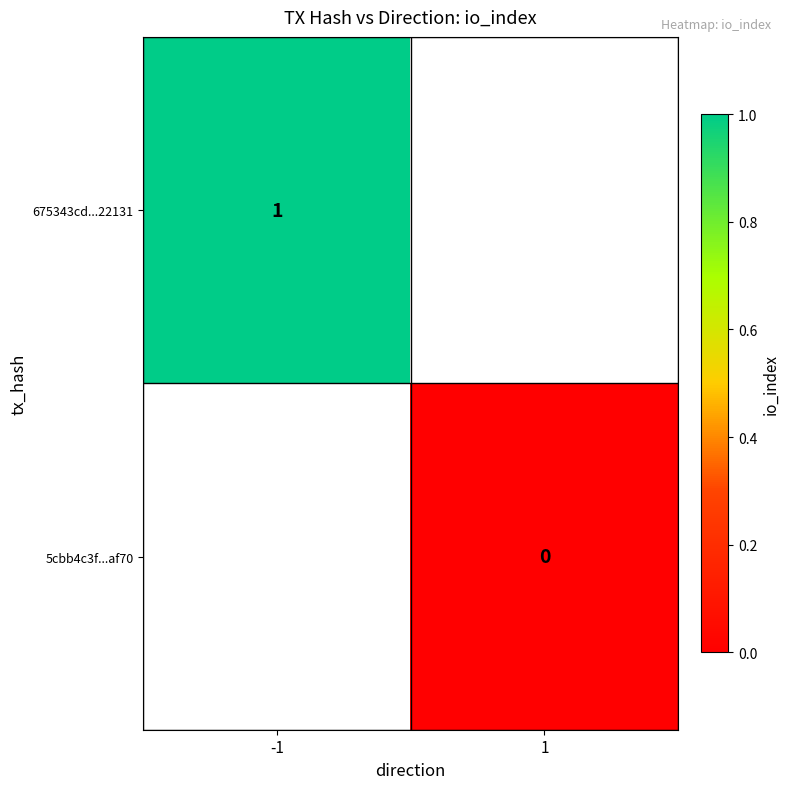

List the labels in order of 5cbb4c3f...af70 value, smallest first.

-1, 1